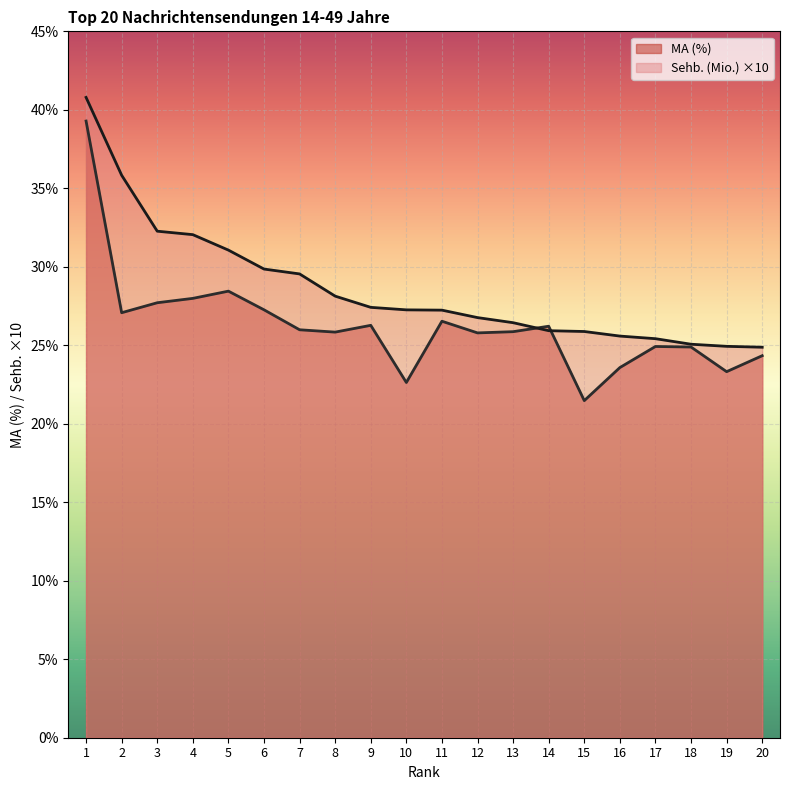

What is the maximum value shown in the chart?

40.8